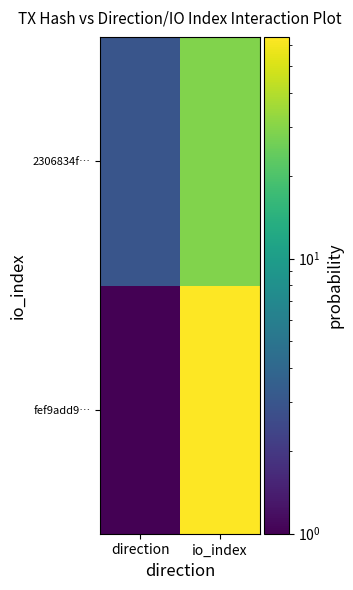

How many categories are shown in the chart?

2